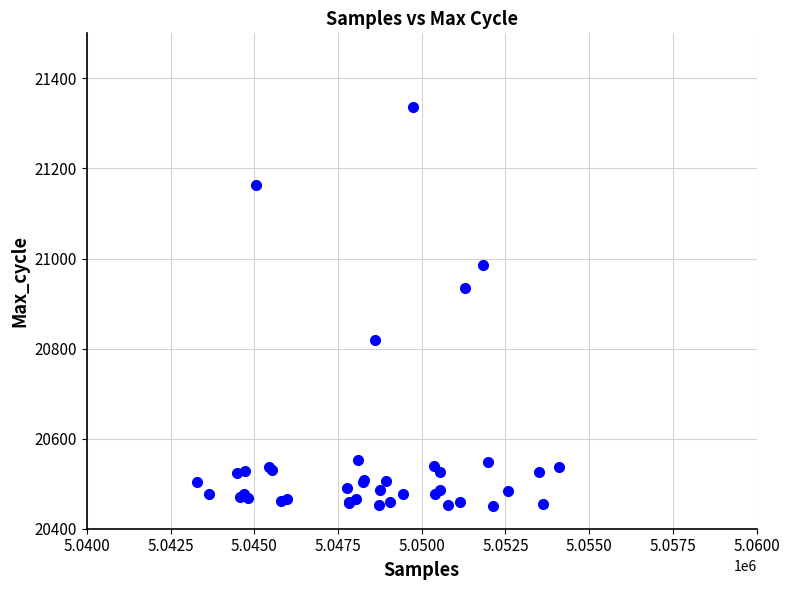

What Y value in the scatter plot is closest to 20893?

20934